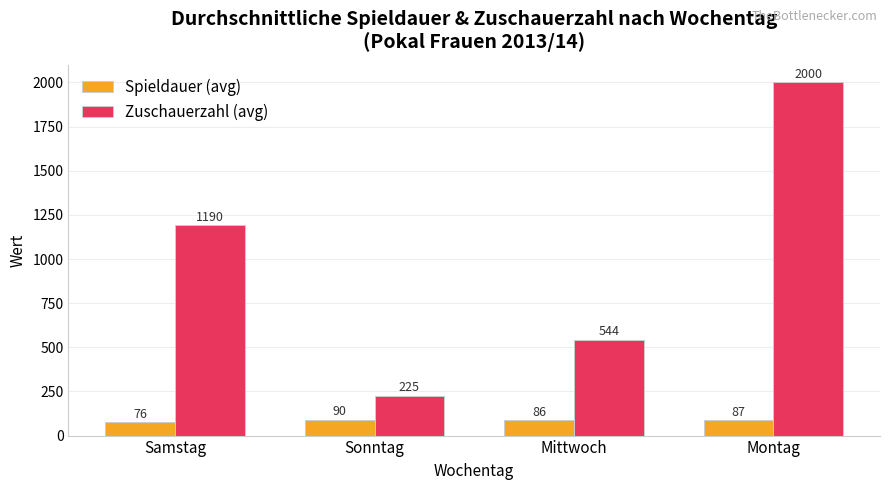

Which category has the highest value in the Zuschauerzahl (avg) series?

Montag